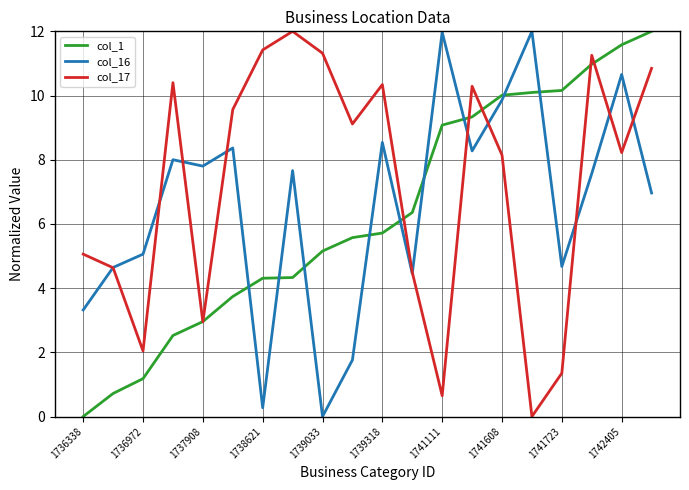

What is the greatest value displayed?

12.0